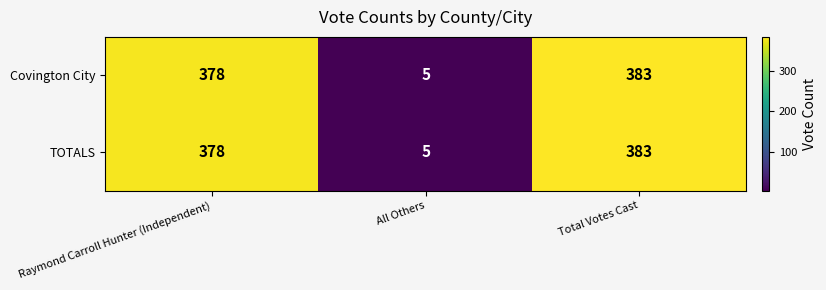

What is the sum of all TOTALS values?

766